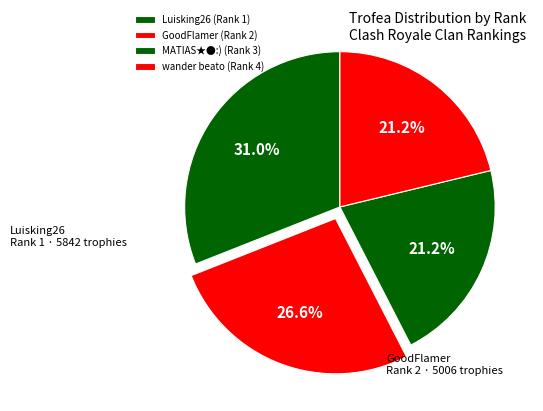

Count the number of slices in the pie.

4